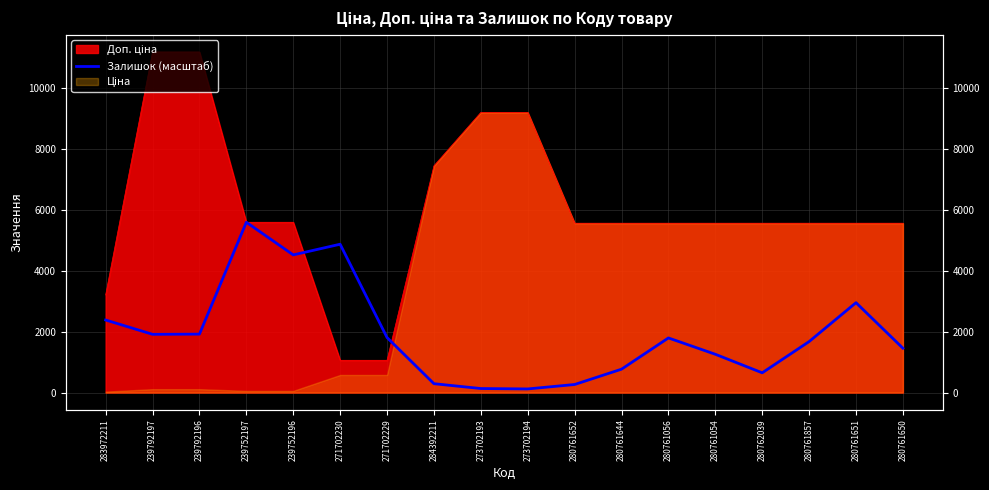

True or false: the data shows 264.7 at 280761652.

True